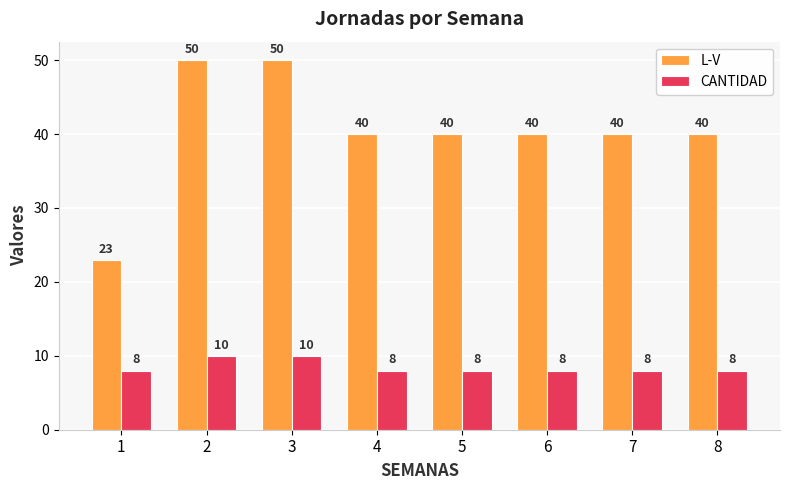

The CANTIDAD series shows 8 at 5. True or false?

True